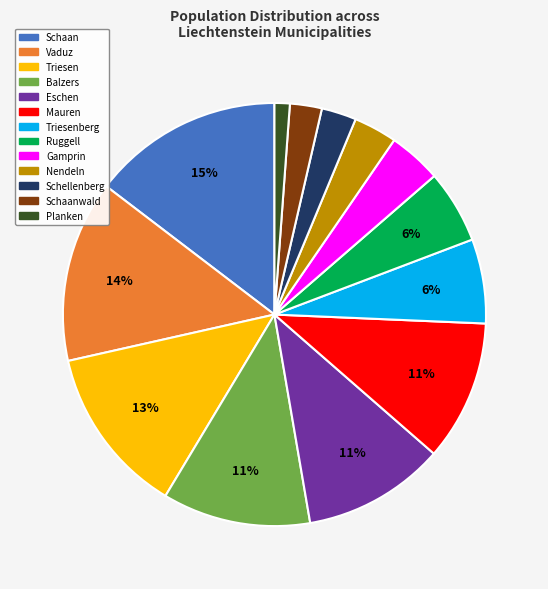

Does any single category account for the majority?

No